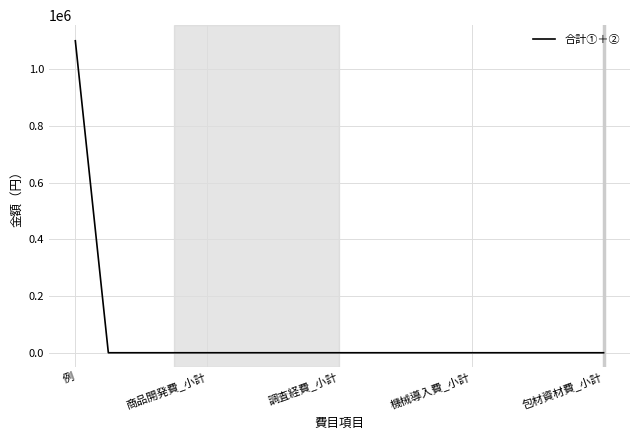

Reading left to right, list all the values displayed in this chart.

1100000	0	0	0	0	0	0	0	0	0	0	0	0	0	0	0	0